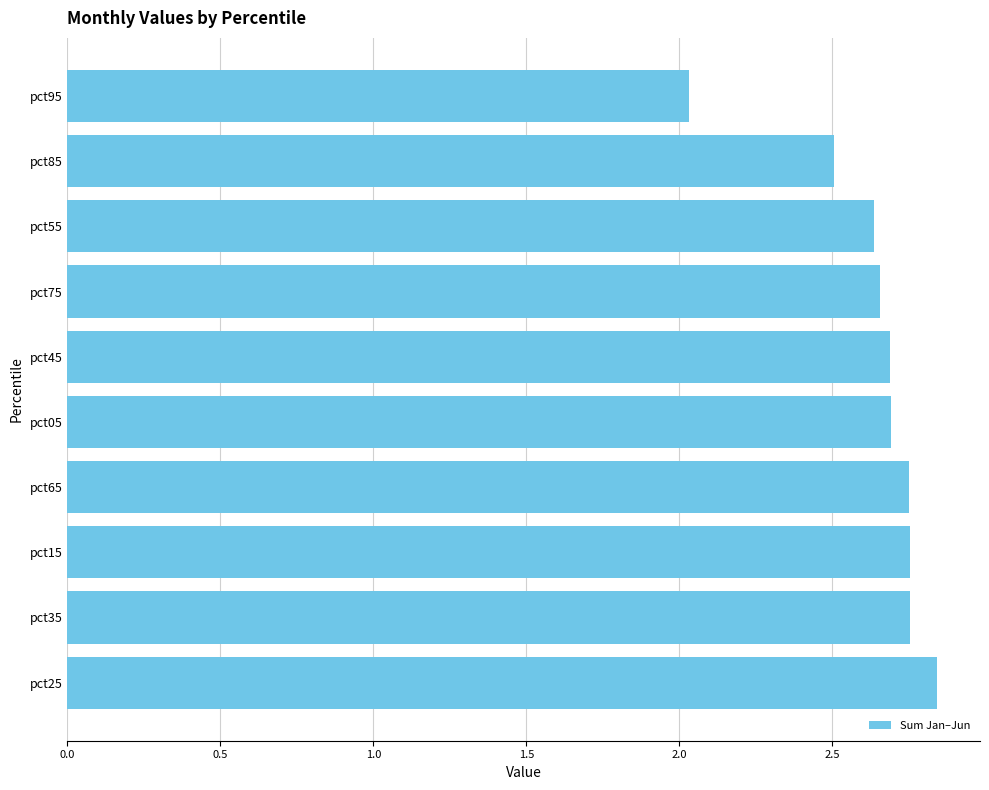

At which label is the value closest to 2?

pct95